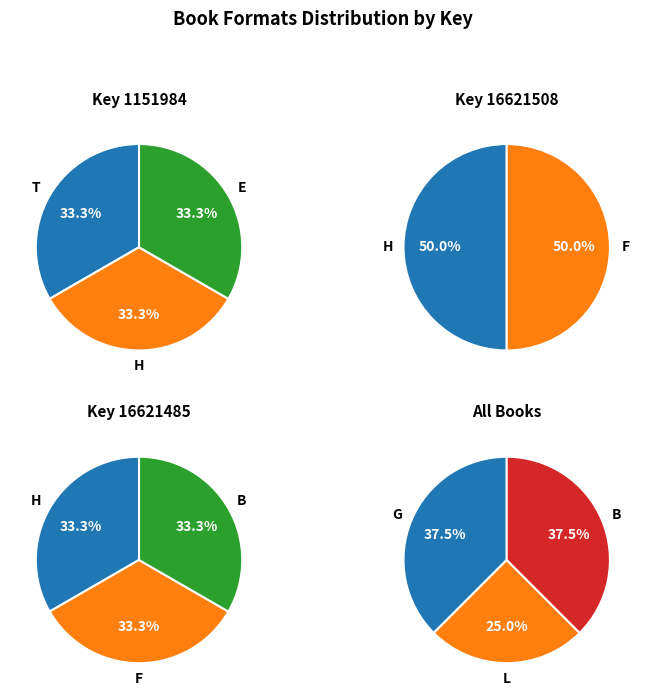

Combined, what portion of the pie is Beautiful Blackbird and Goin Someplace Special?

75.0%